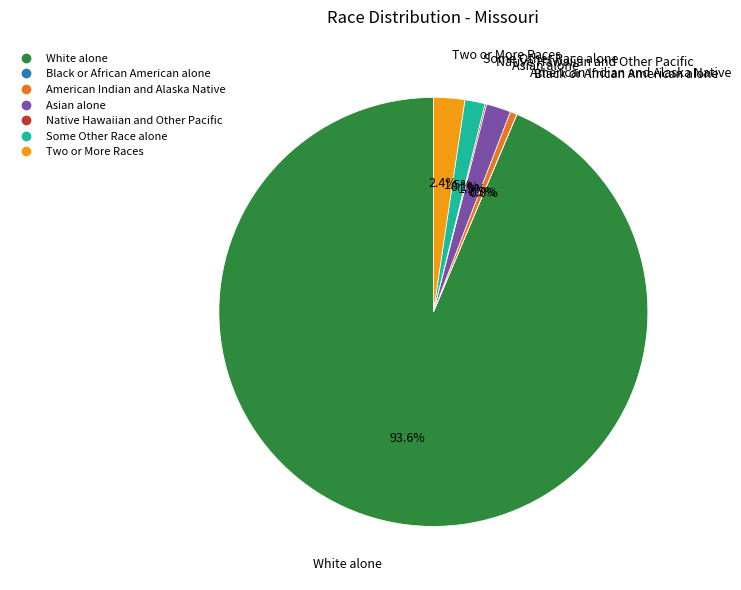

To the nearest percent, what is the difference between the White alone and American Indian and Alaska Native slice percentages?

93%